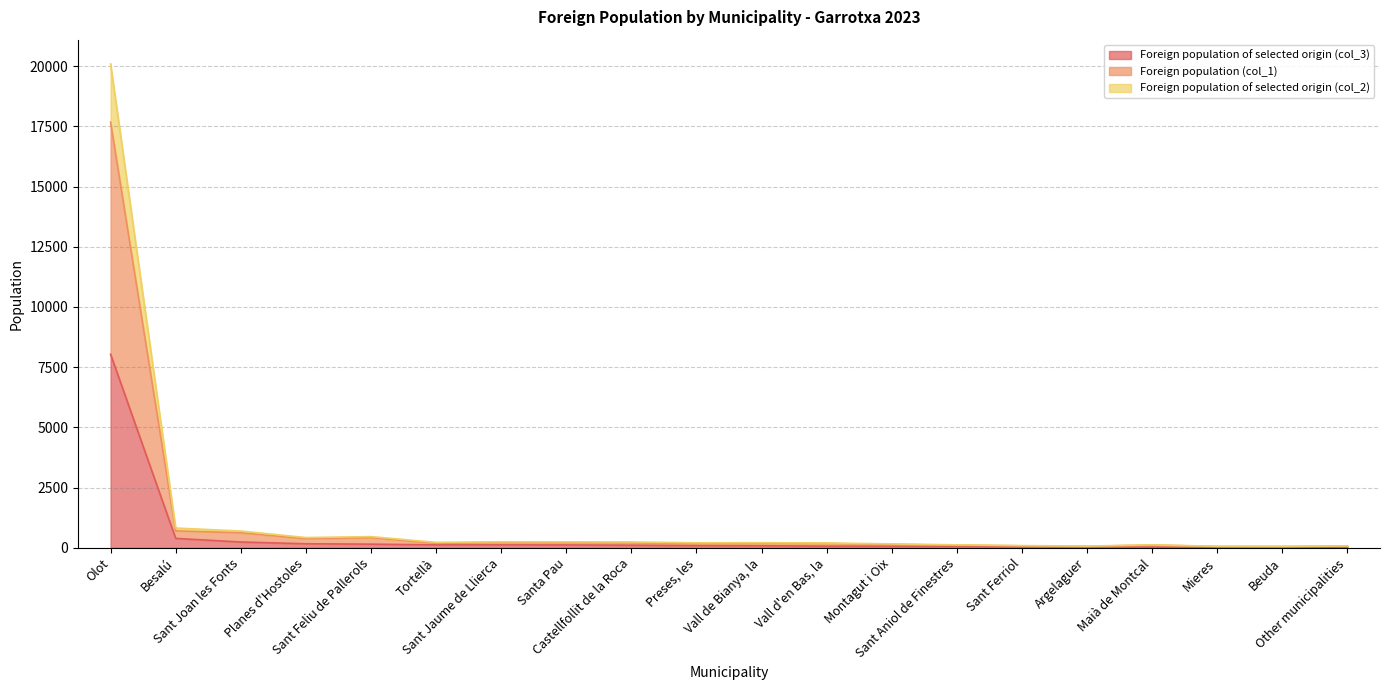

What is the spread (max minus min) of values at Beuda?

42